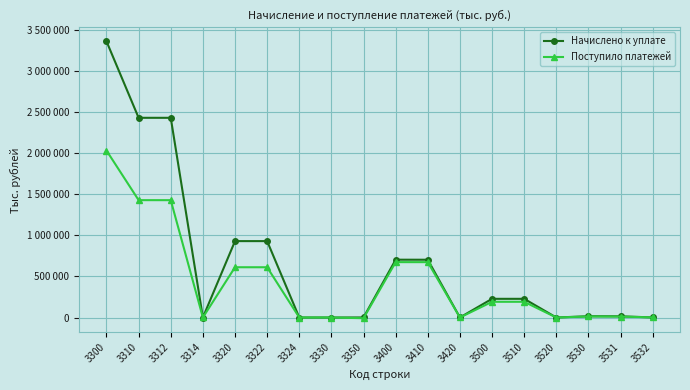

What is the total value across all series at 3530?

28270